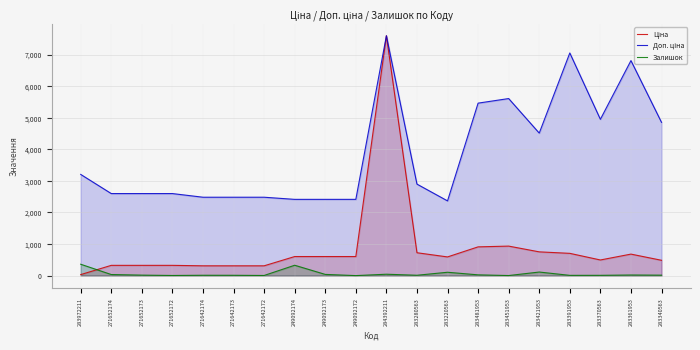

How many categories are shown in the chart?

20